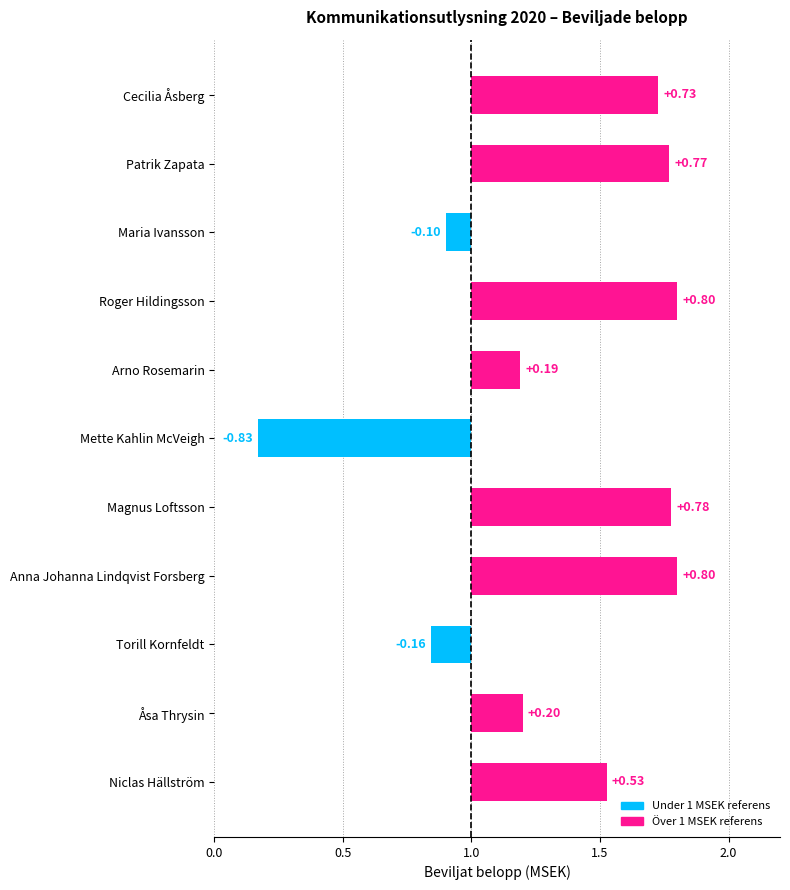

Rank the categories by value from lowest to highest.

Mette Kahlin McVeigh, Torill Kornfeldt, Maria Ivansson, Arno Rosemarin, Åsa Thrysin, Niclas Hällström, Cecilia Åsberg, Patrik Zapata, Magnus Loftsson, Roger Hildingsson, Anna Johanna Lindqvist Forsberg